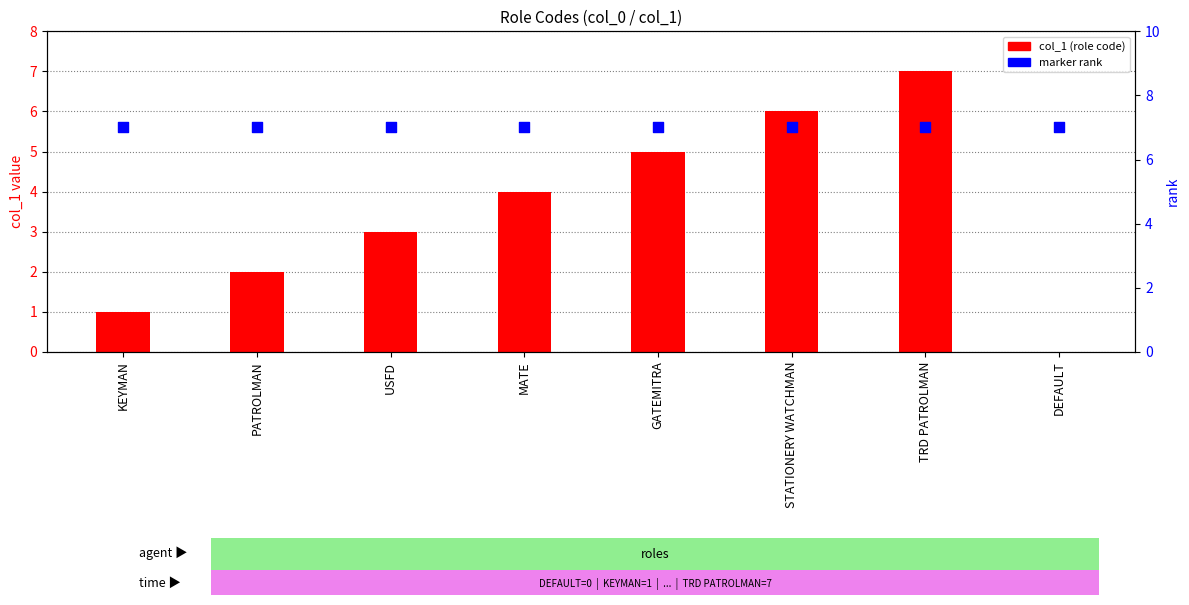

Which series has the largest Y range (max minus min)?

col_1